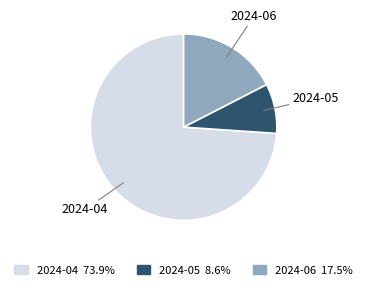

How many segments does this pie chart have?

3